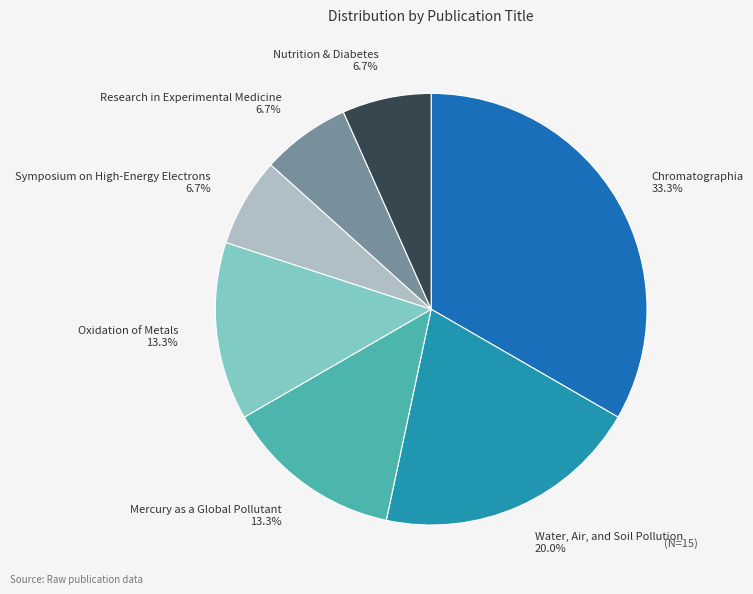

Is the sum of Symposium on High-Energy Electrons and Chromatographia greater than half?

No